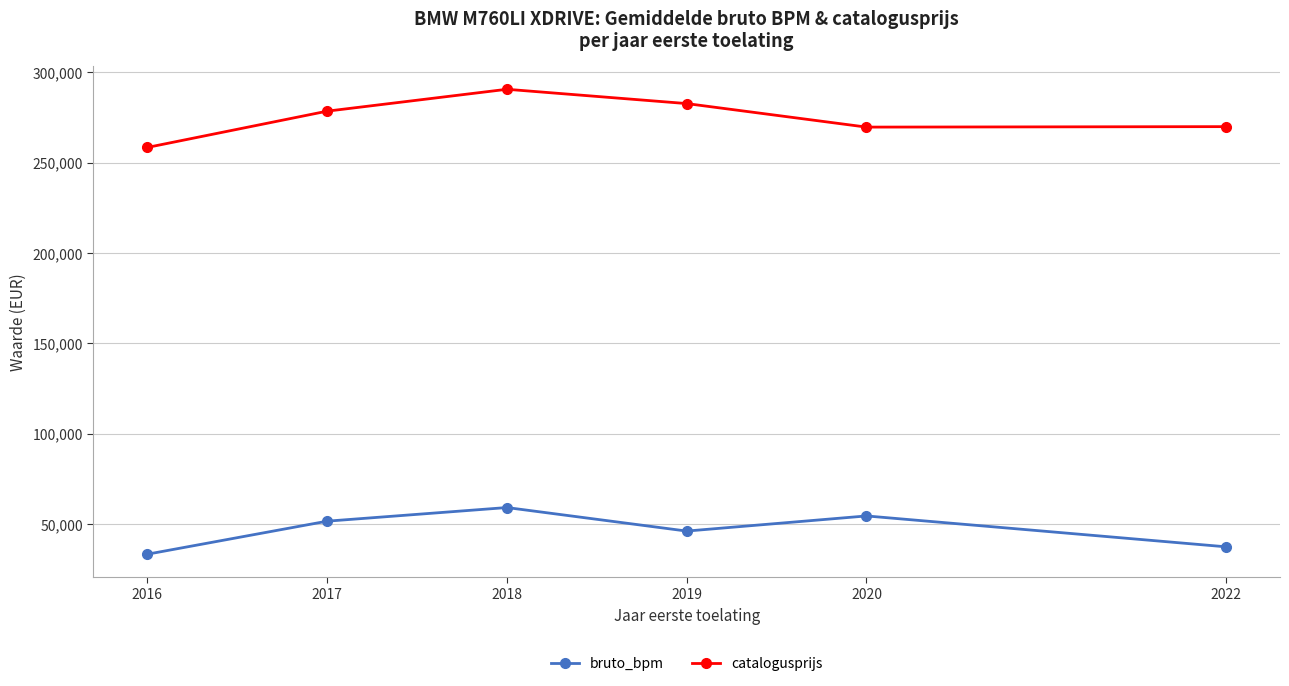

What are all the series names shown in the legend?

bruto_bpm, catalogusprijs